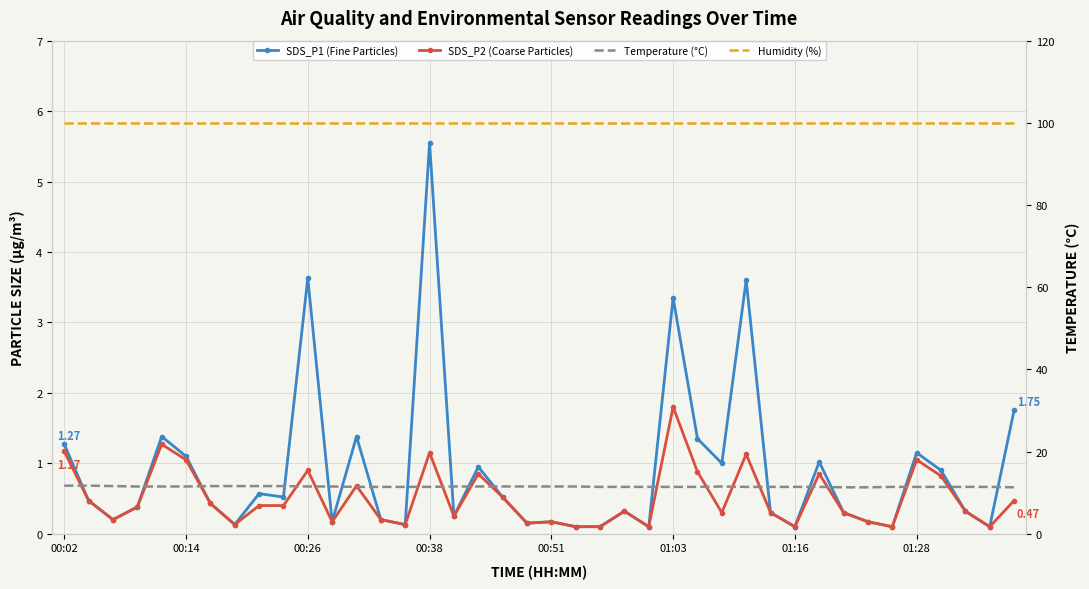

What is the value of the Humidity (%) point at the 25th from the left?

99.9